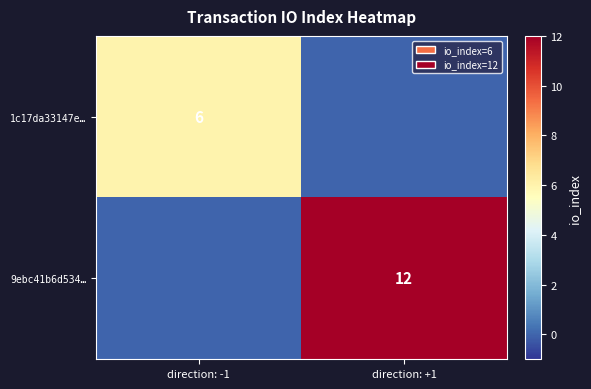

The value of 1c17da33147e… at direction: -1 is 4. True or false?

False